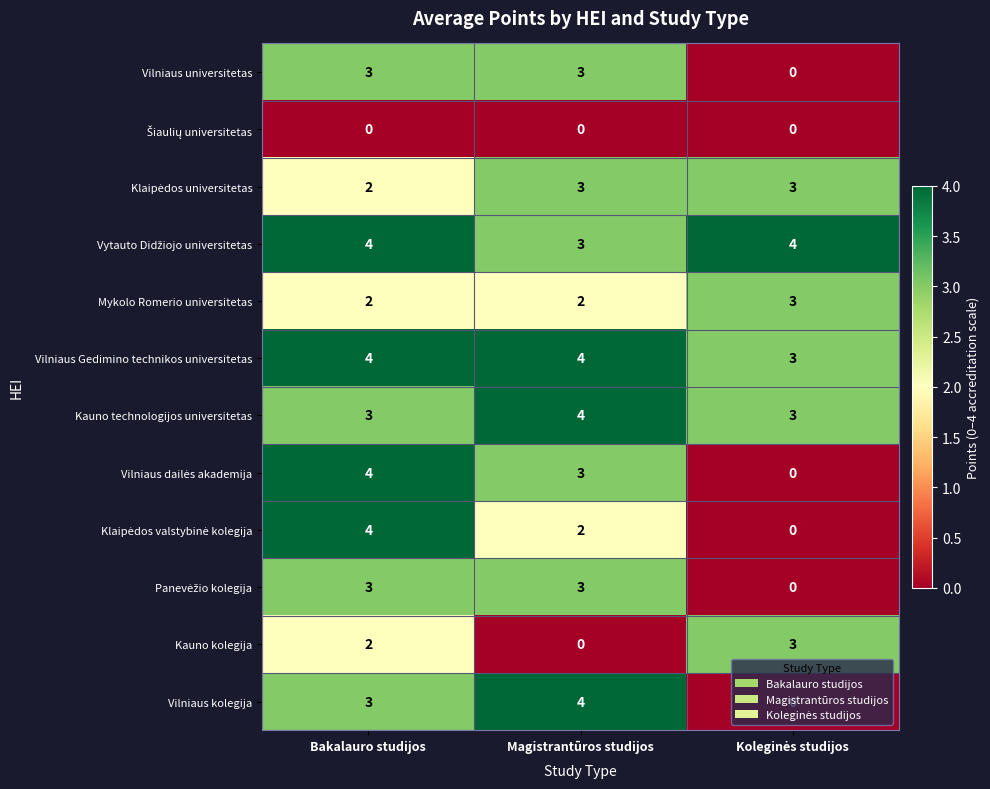

The Vilniaus Gedimino technikos universitetas series shows 4 at Magistrantūros studijos. True or false?

True